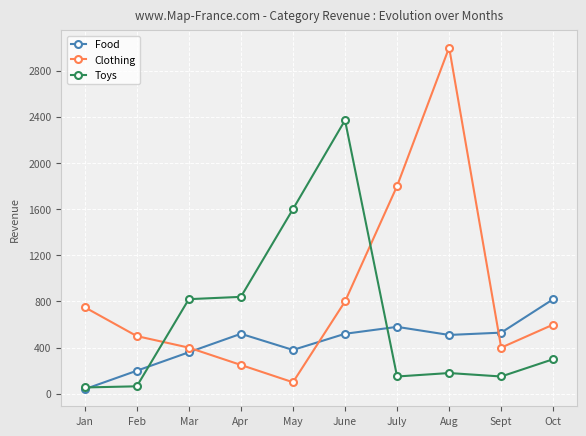

What are all the series names shown in the legend?

Food, Clothing, Toys